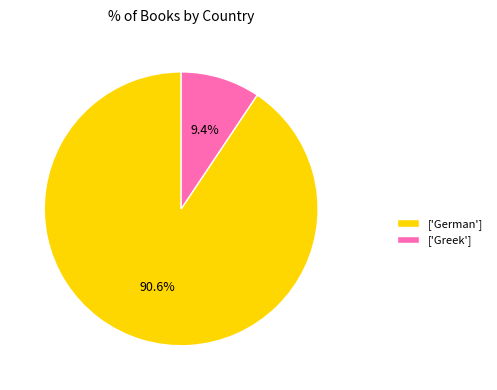

What percentage is NOT represented by ['German']?

9.4%